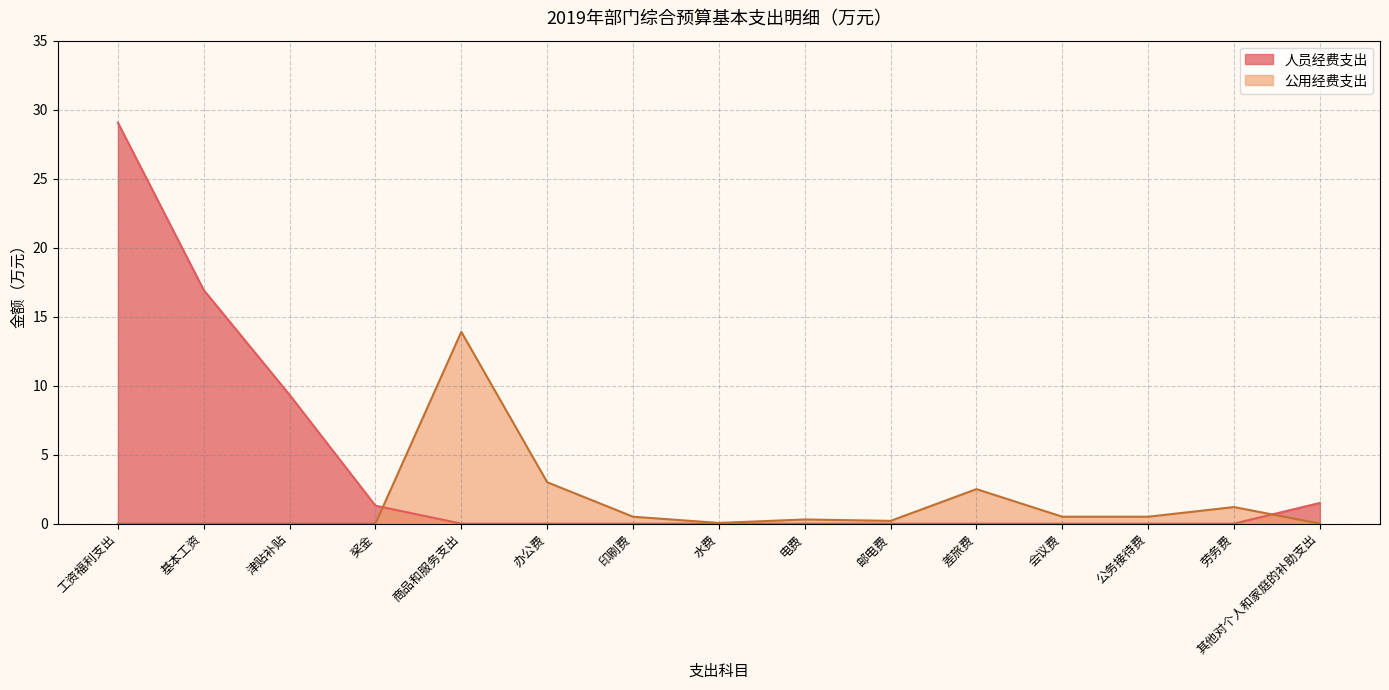

Is the value of 公用经费支出 at 其他对个人和家庭的补助支出 greater than the value of 人员经费支出 at 差旅费?

No